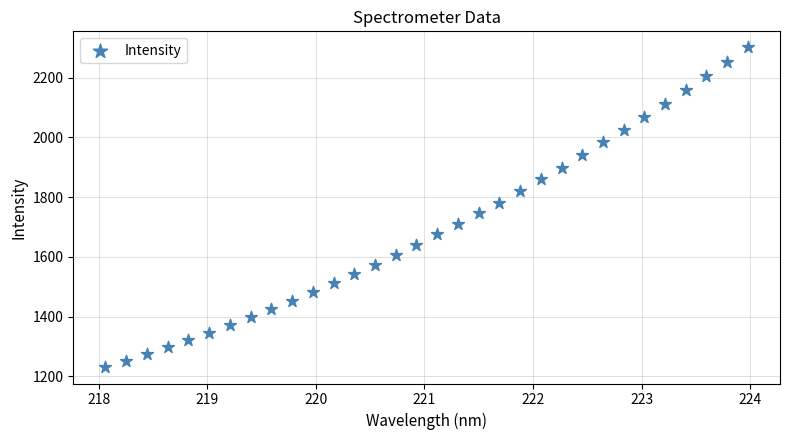

What is the range of X values (max minus min)?

5.9